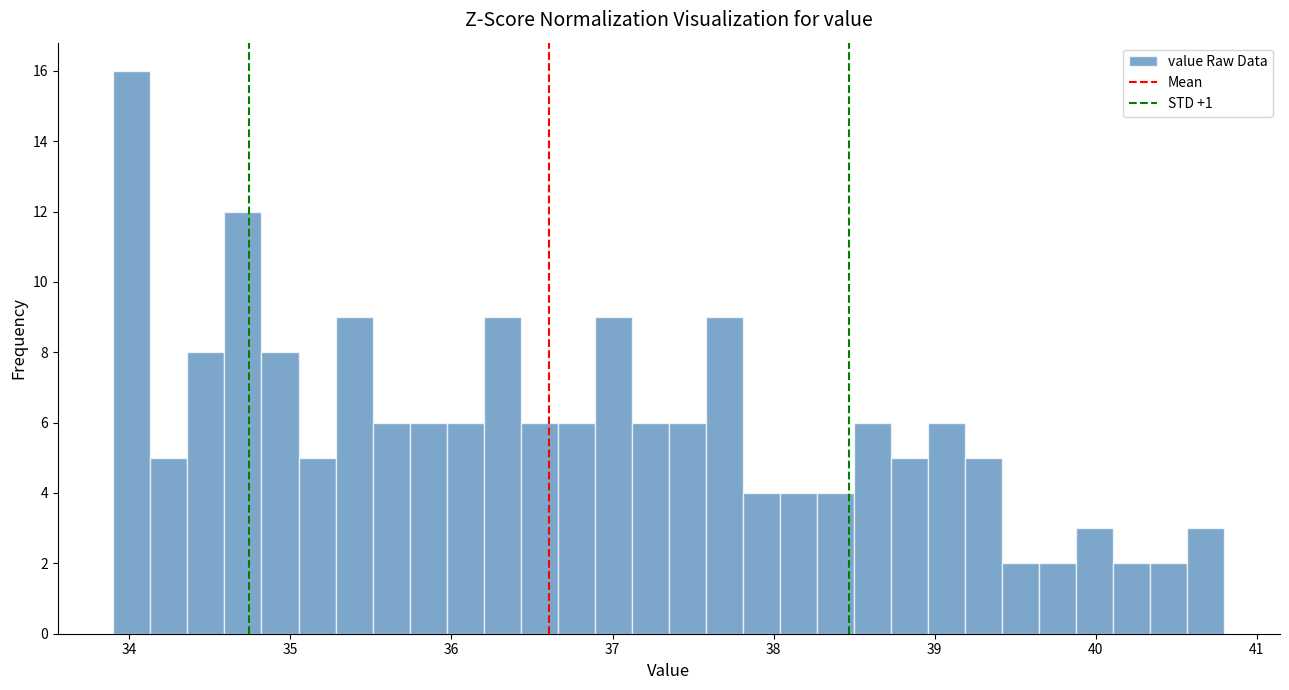

Around what value on the x-axis is the tallest bar? Give the approximate position of its centre, as read against the axis.

34.0